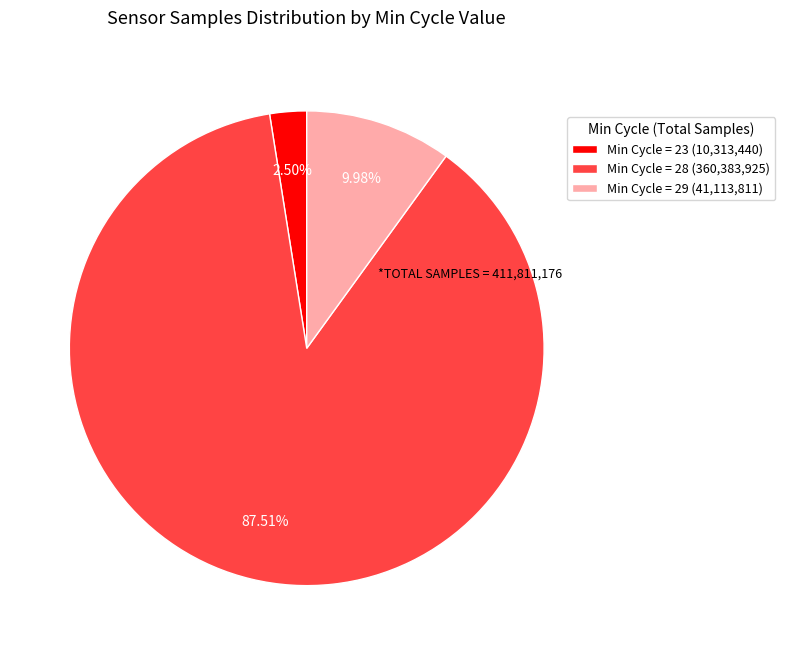

Which slice is the largest?

Min Cycle = 28 (360,383,925)